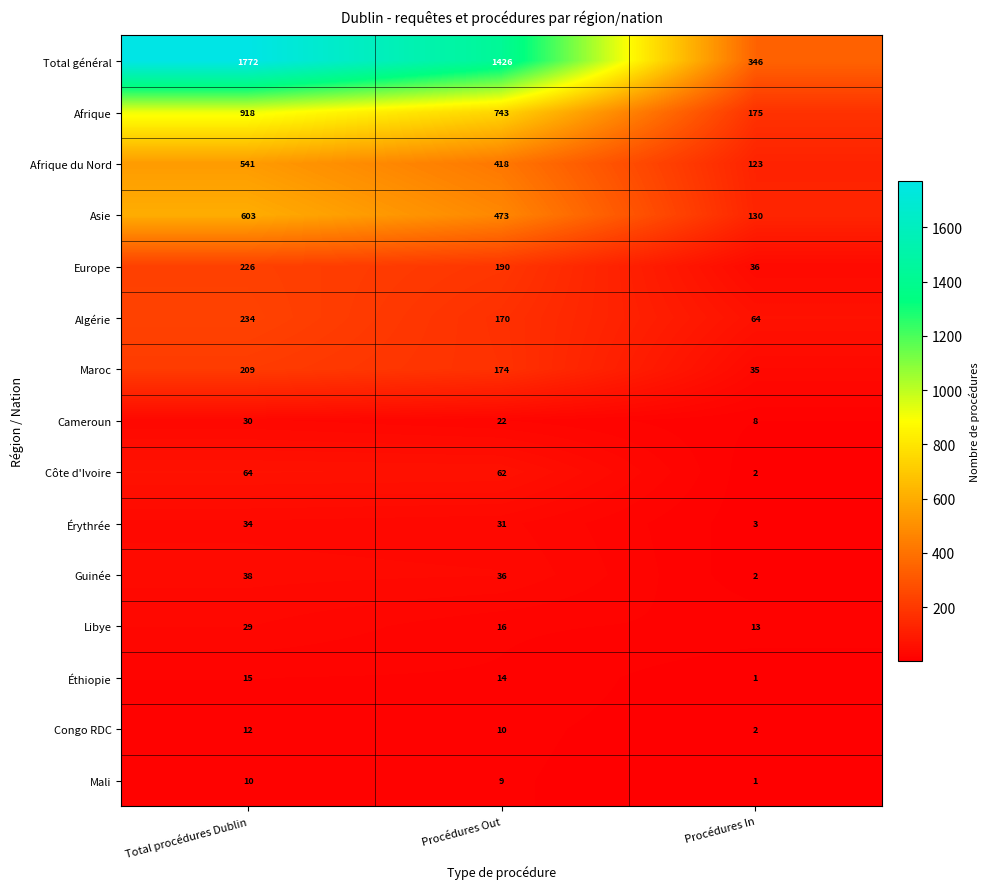

Which series has the largest range (max minus min)?

Total général